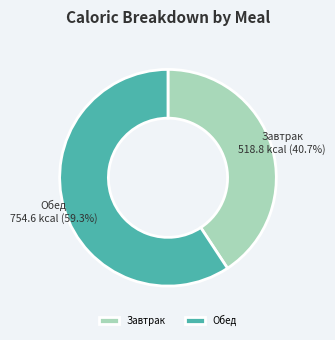

To the nearest percent, what is the average slice percentage?

50%